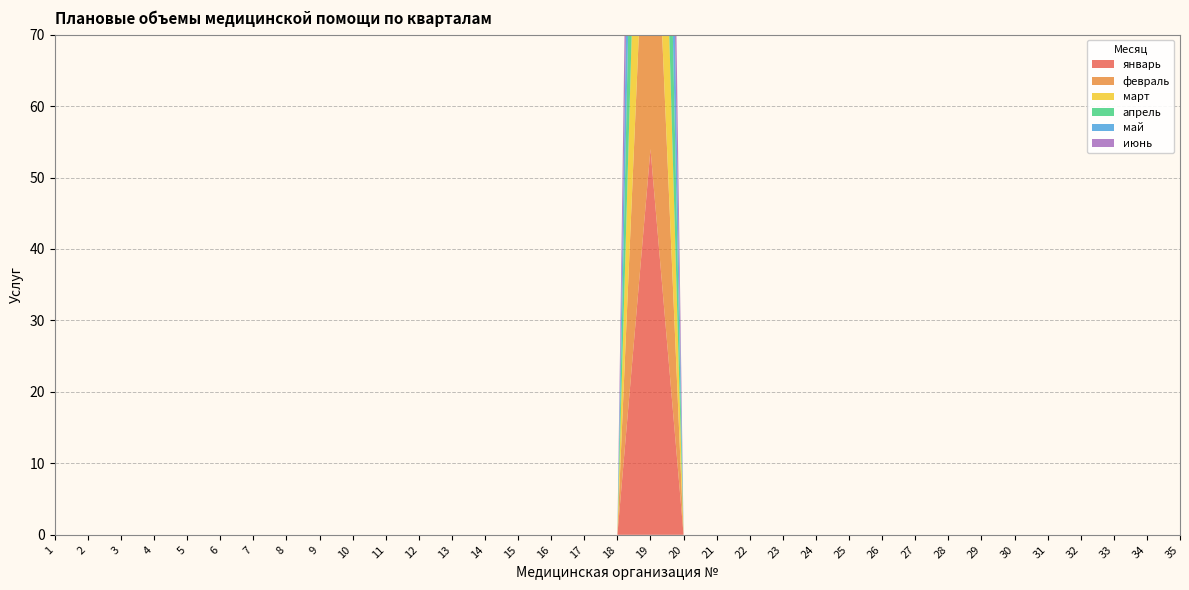

Reading right to left, transcribe all the data shown in this chart.

январь: 35=0	34=0	33=0	32=0	31=0	30=0	29=0	28=0	27=0	26=0	25=0	24=0	23=0	22=0	21=0	20=0	19=54	18=0	17=0	16=0	15=0	14=0	13=0	12=0	11=0	10=0	9=0	8=0	7=0	6=0	5=0	4=0	3=0	2=0	1=0
февраль: 35=0	34=0	33=0	32=0	31=0	30=0	29=0	28=0	27=0	26=0	25=0	24=0	23=0	22=0	21=0	20=0	19=54	18=0	17=0	16=0	15=0	14=0	13=0	12=0	11=0	10=0	9=0	8=0	7=0	6=0	5=0	4=0	3=0	2=0	1=0
март: 35=0	34=0	33=0	32=0	31=0	30=0	29=0	28=0	27=0	26=0	25=0	24=0	23=0	22=0	21=0	20=0	19=54	18=0	17=0	16=0	15=0	14=0	13=0	12=0	11=0	10=0	9=0	8=0	7=0	6=0	5=0	4=0	3=0	2=0	1=0
апрель: 35=0	34=0	33=0	32=0	31=0	30=0	29=0	28=0	27=0	26=0	25=0	24=0	23=0	22=0	21=0	20=0	19=54	18=0	17=0	16=0	15=0	14=0	13=0	12=0	11=0	10=0	9=0	8=0	7=0	6=0	5=0	4=0	3=0	2=0	1=0
май: 35=0	34=0	33=0	32=0	31=0	30=0	29=0	28=0	27=0	26=0	25=0	24=0	23=0	22=0	21=0	20=0	19=54	18=0	17=0	16=0	15=0	14=0	13=0	12=0	11=0	10=0	9=0	8=0	7=0	6=0	5=0	4=0	3=0	2=0	1=0
июнь: 35=0	34=0	33=0	32=0	31=0	30=0	29=0	28=0	27=0	26=0	25=0	24=0	23=0	22=0	21=0	20=0	19=55	18=0	17=0	16=0	15=0	14=0	13=0	12=0	11=0	10=0	9=0	8=0	7=0	6=0	5=0	4=0	3=0	2=0	1=0